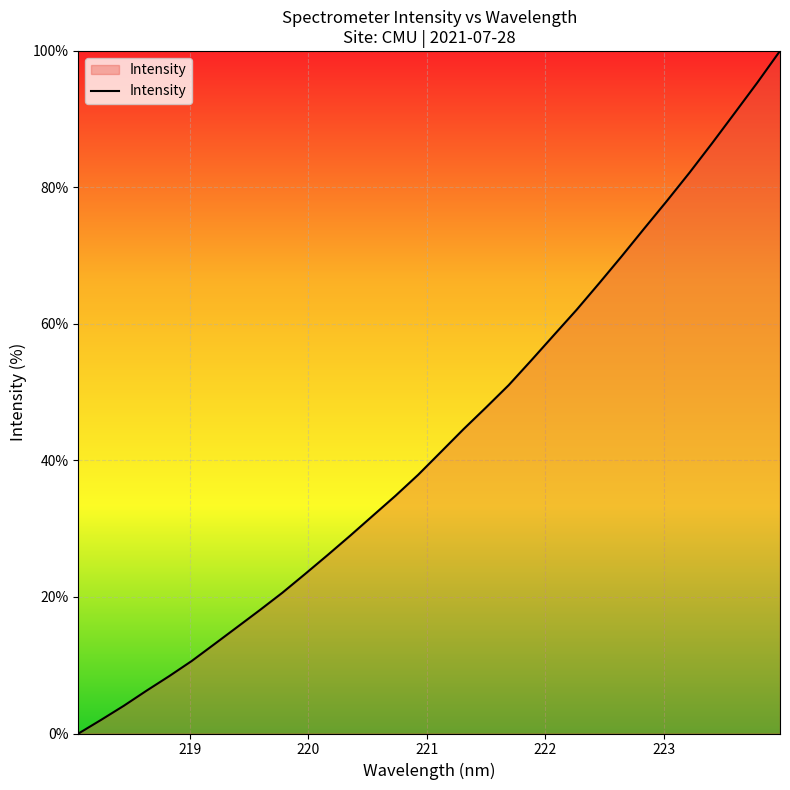

What is the maximum value shown in the chart?

100.0